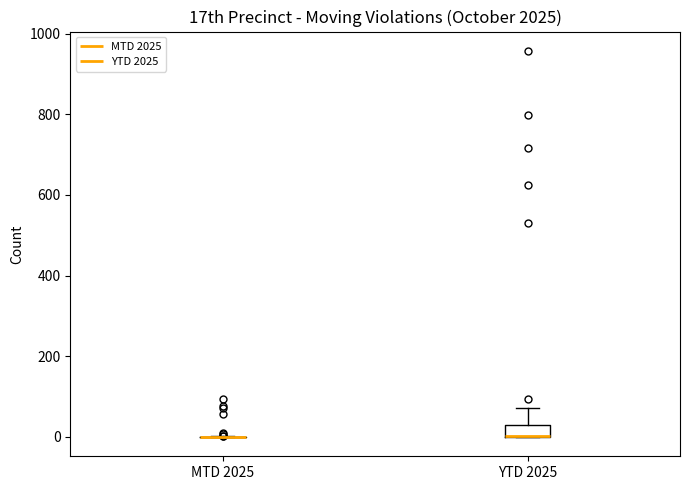

Reading left to right, read every box against the y-axis: the position of its median line, the range the box covers, and the ends of its whiskers. The values are not printed on the chart, so give them approximately, as read against the axis.

MTD 2025: box collapsed to a line at 0, whiskers 0 to 0
YTD 2025: median 0 (drawn on the box's lower edge), box 0 to 40, whiskers 0 to 80